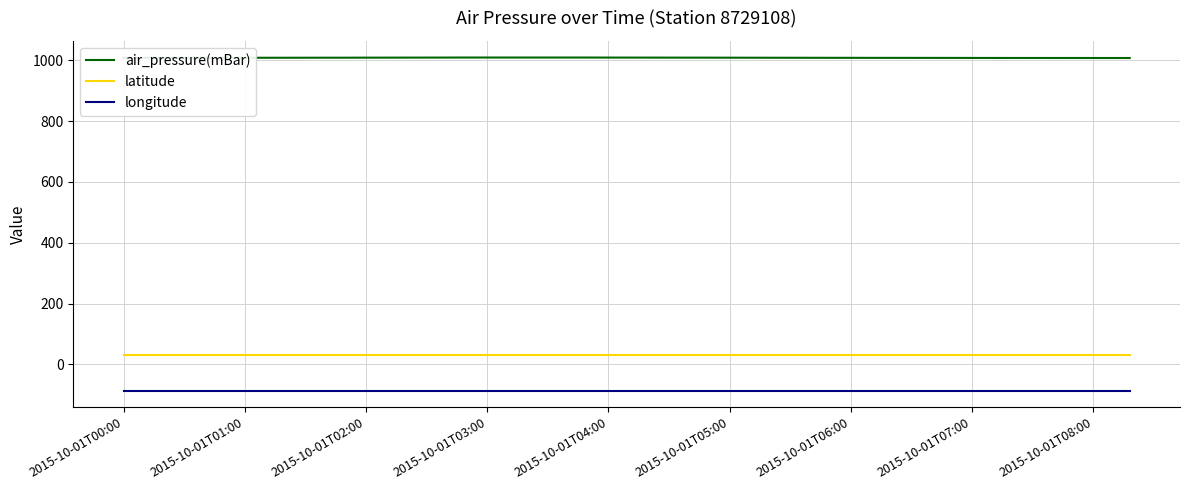

Which series has the largest total across all categories?

air_pressure(mBar)